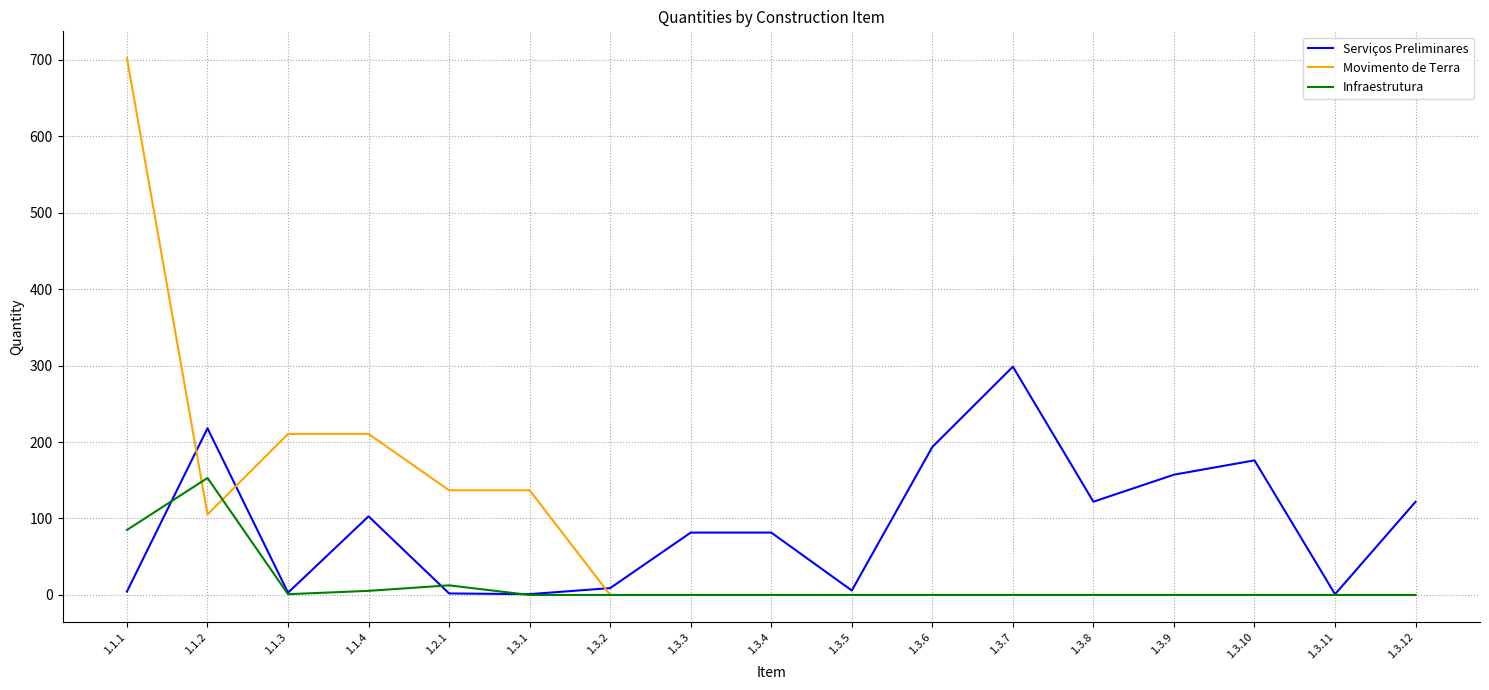

At which category is the sum across all series the highest?

1.1.1